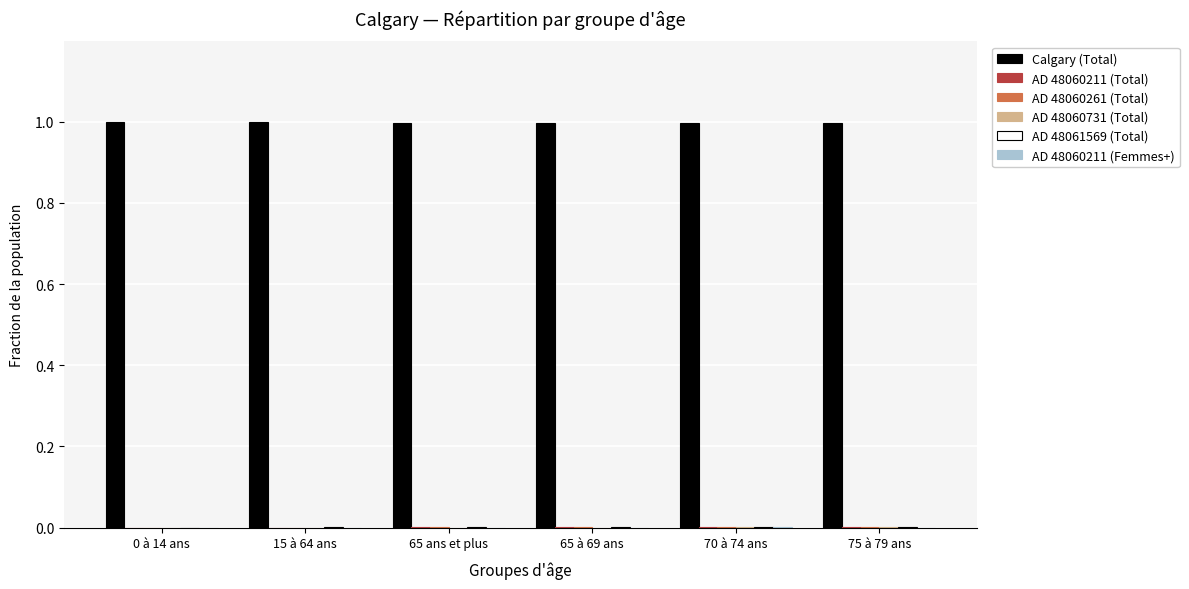

What is the maximum value shown in the chart?

1.0